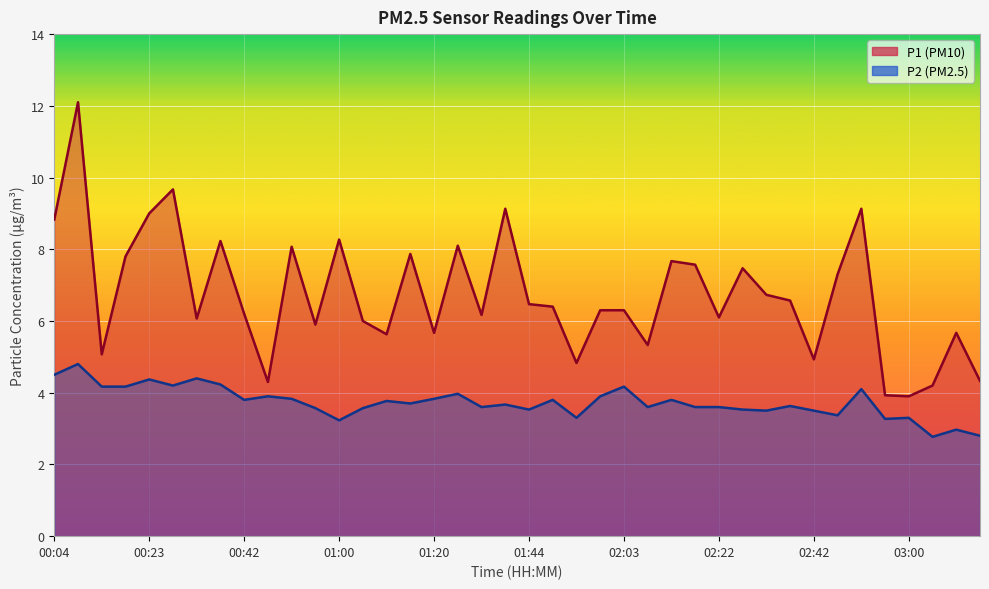

The value of P1 at 02:56 is 6.3. True or false?

False